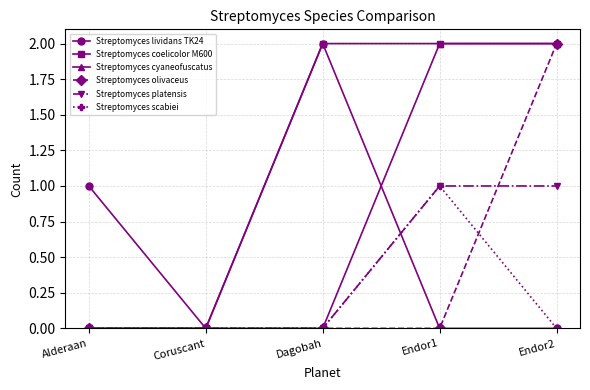

Reading left to right, what are all the values shown in this chart?

Streptomyces lividans TK24: Alderaan=1	Coruscant=0	Dagobah=2	Endor1=0	Endor2=0
Streptomyces coelicolor M600: Alderaan=0	Coruscant=0	Dagobah=2	Endor1=2	Endor2=2
Streptomyces cyaneofuscatus: Alderaan=0	Coruscant=0	Dagobah=0	Endor1=2	Endor2=2
Streptomyces olivaceus: Alderaan=0	Coruscant=0	Dagobah=0	Endor1=0	Endor2=2
Streptomyces platensis: Alderaan=0	Coruscant=0	Dagobah=0	Endor1=1	Endor2=1
Streptomyces scabiei: Alderaan=0	Coruscant=0	Dagobah=0	Endor1=1	Endor2=0